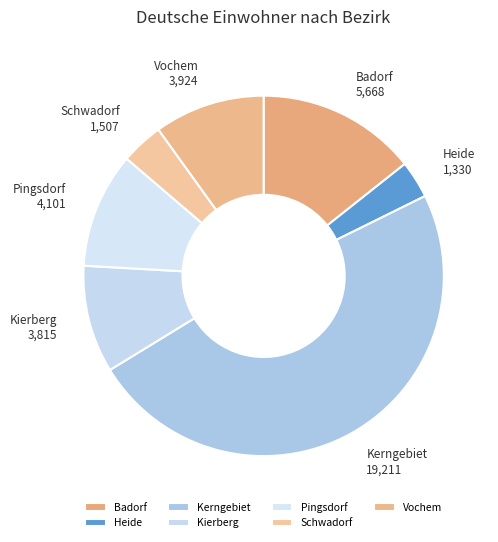

Approximately how many times larger is the value at Kierberg compared to Badorf?

0.7